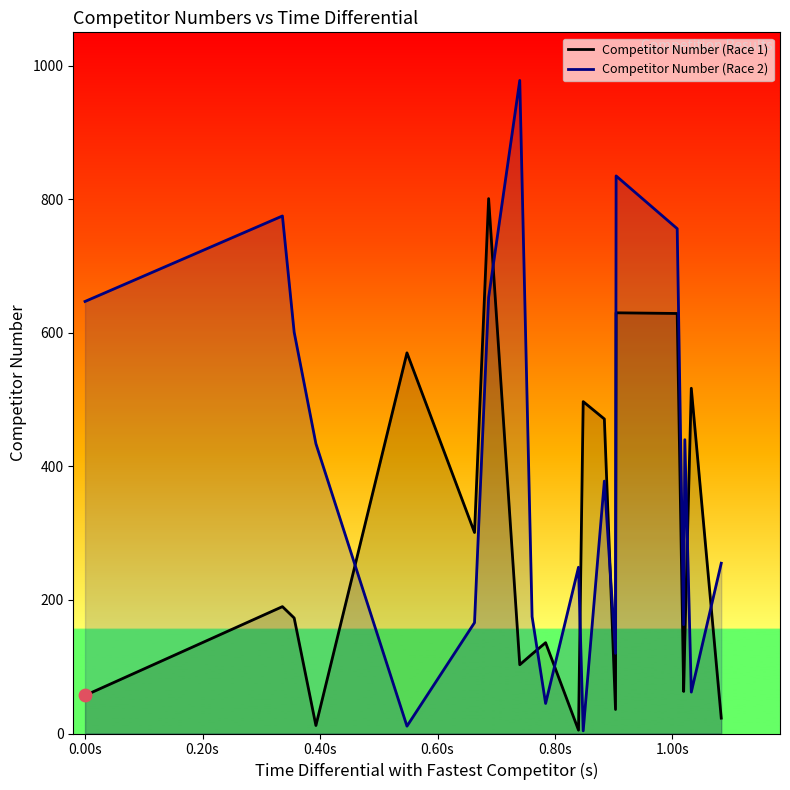

List the series in order of their overall mean, highest first.

Competitor Number (Race 2), Competitor Number (Race 1)